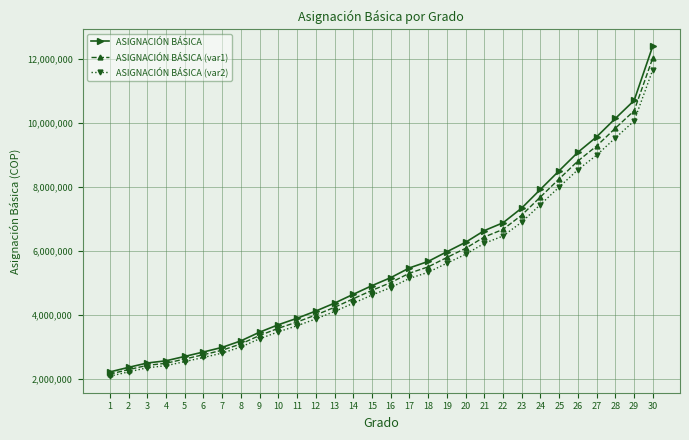

At how many categories does at least one series exceed 9168489?

4